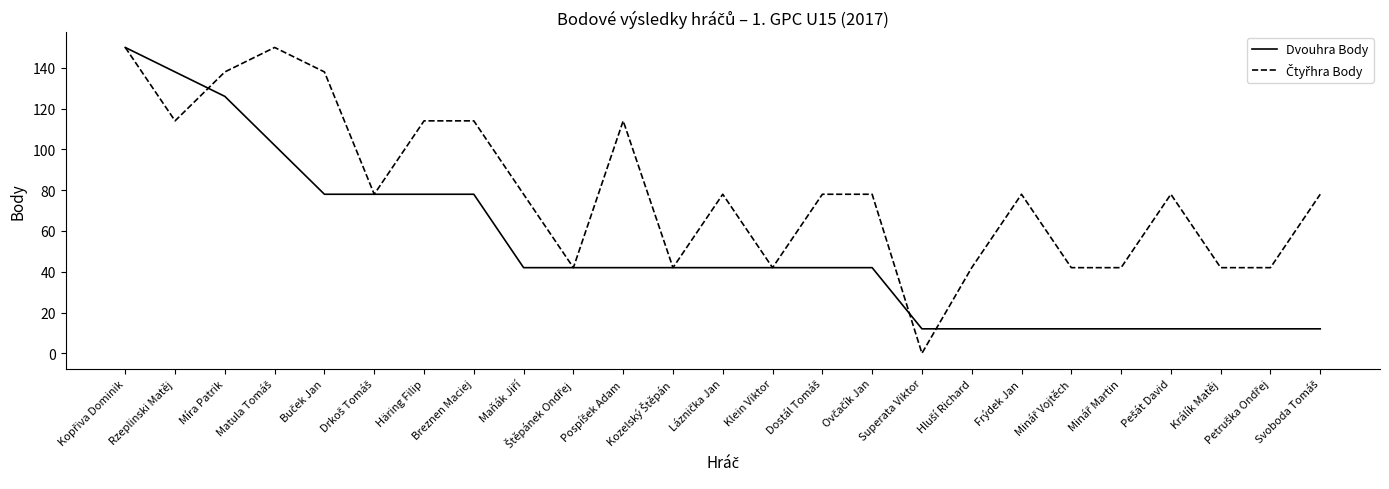

Does the chart display data point markers on the line(s)?

No